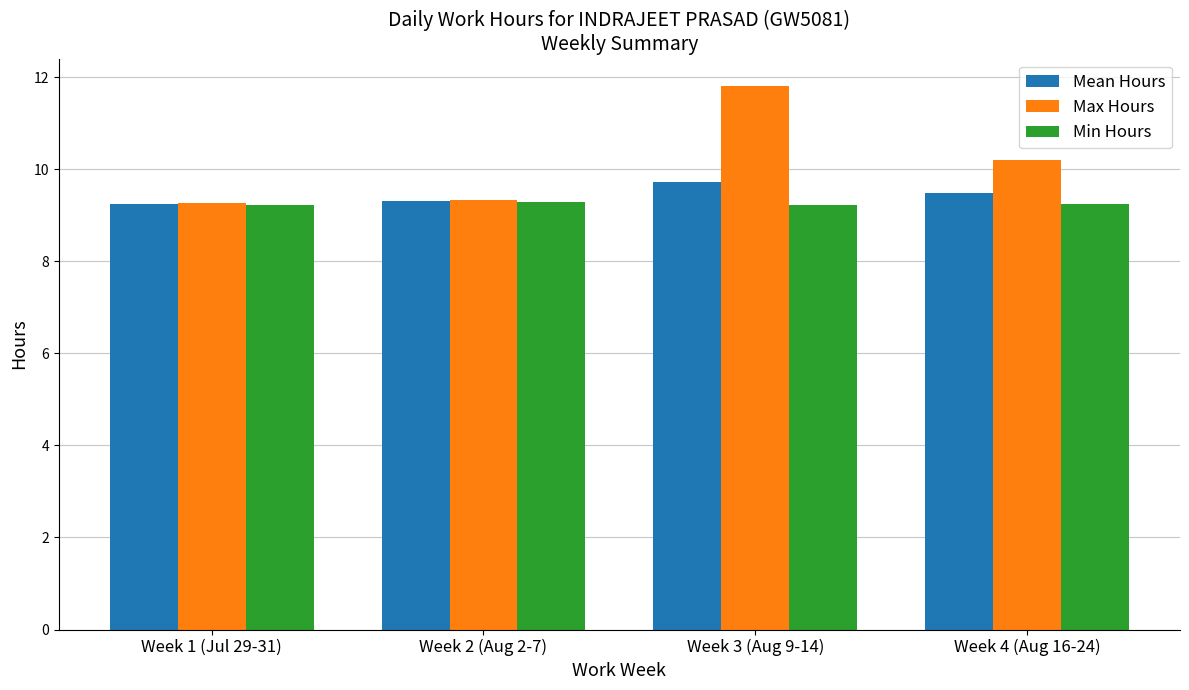

Read the Min Hours value at Week 2 (Aug 2-7).

9.3